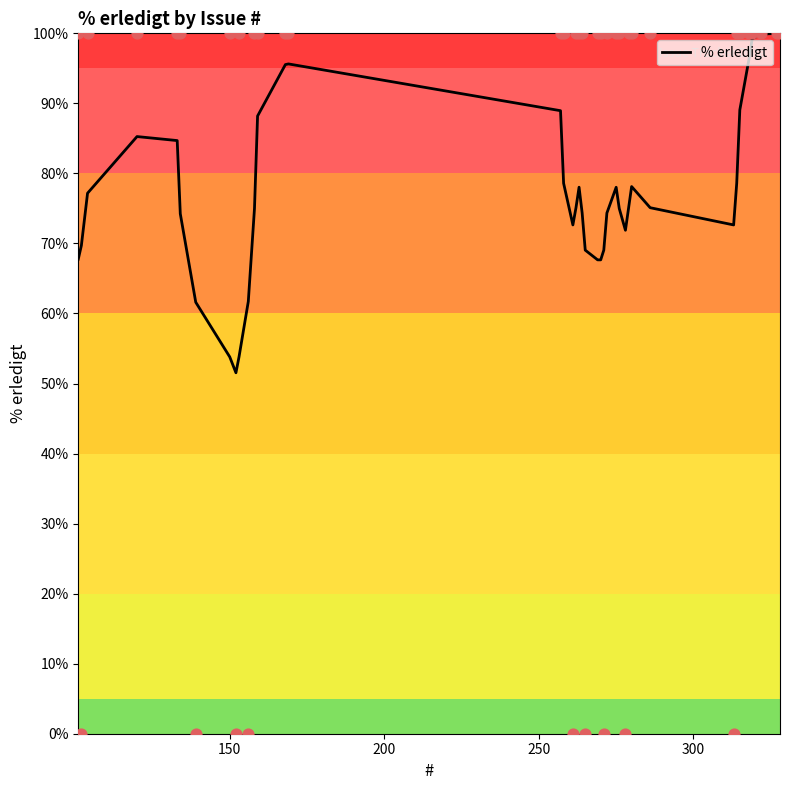

What is the minimum value for % erledigt?

51.5